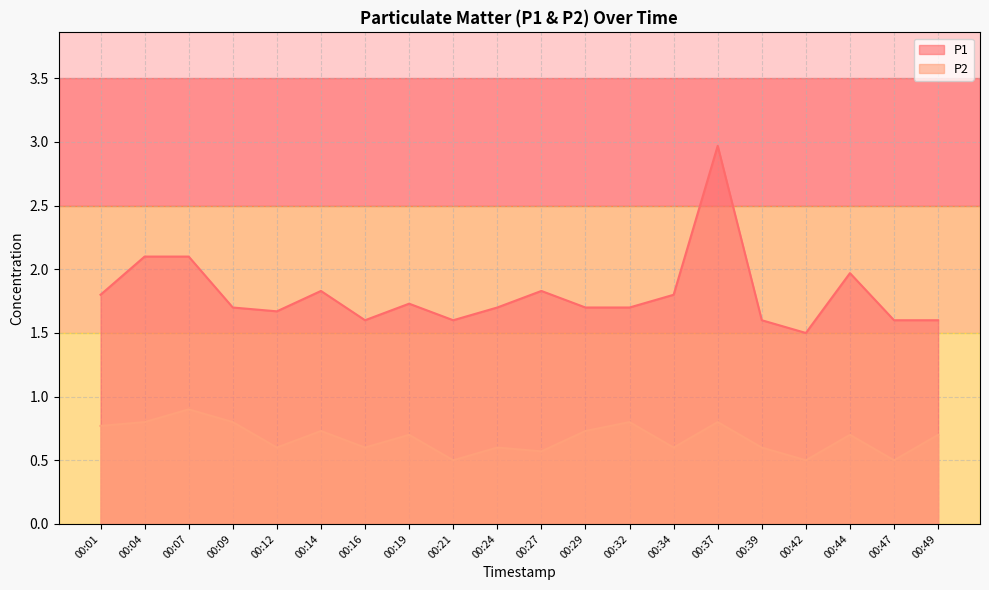

How many interior local valleys does the P2 series have?

7